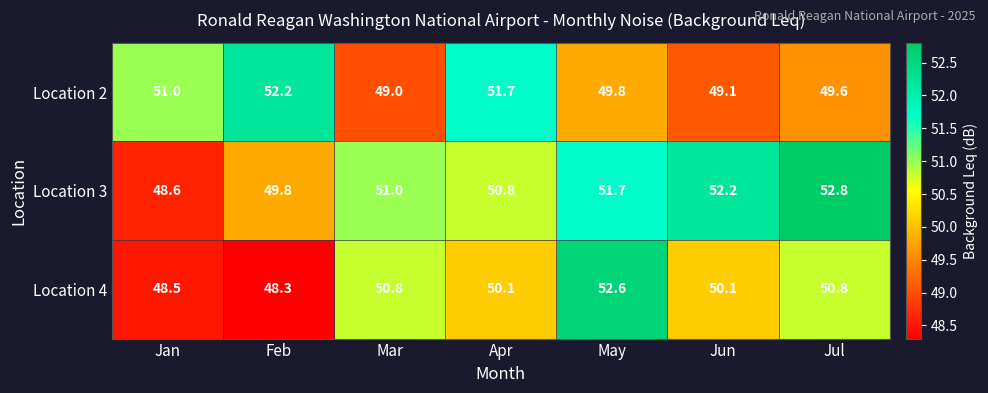

Rank the series at Feb from highest to lowest value.

Location 2, Location 3, Location 4